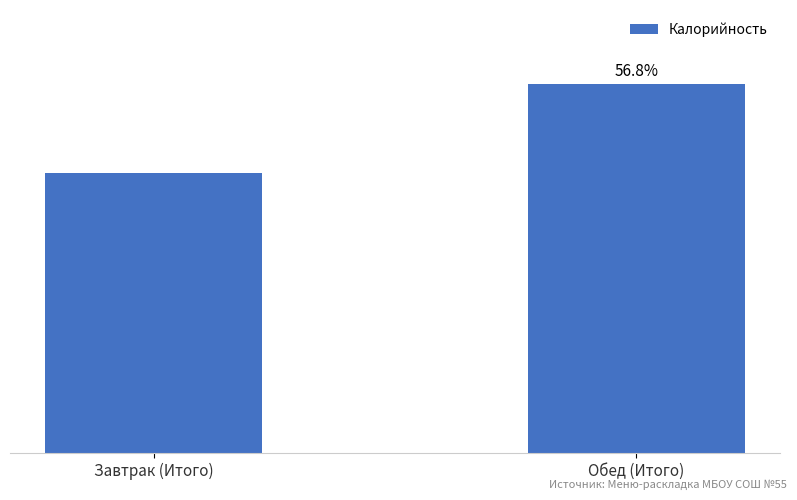

What is the label of the 2nd bar from the left?

Обед (Итого)